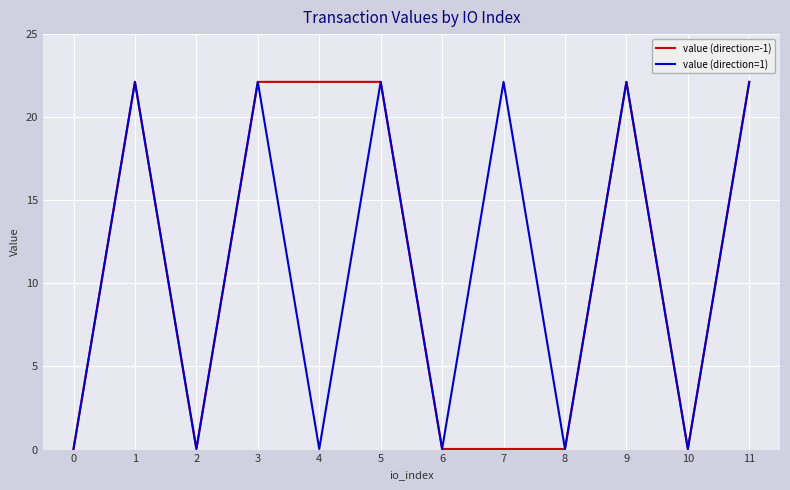

What is the greatest value displayed?

22.1